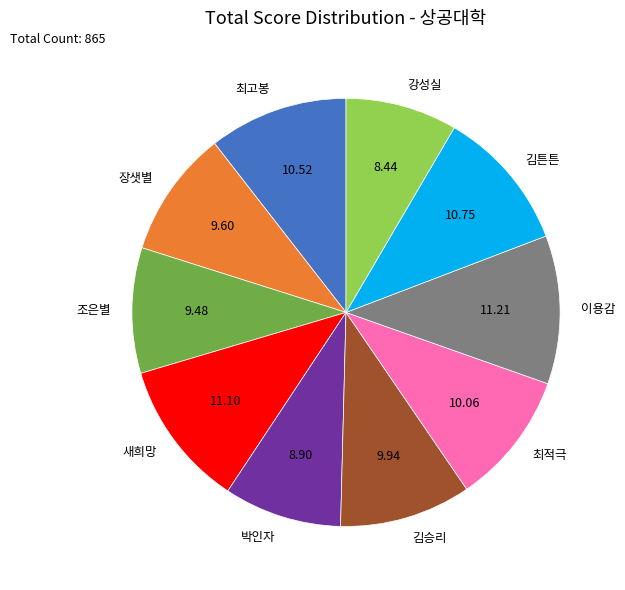

Approximately how many times larger is the value at 강성실 compared to 장샛별?

0.9